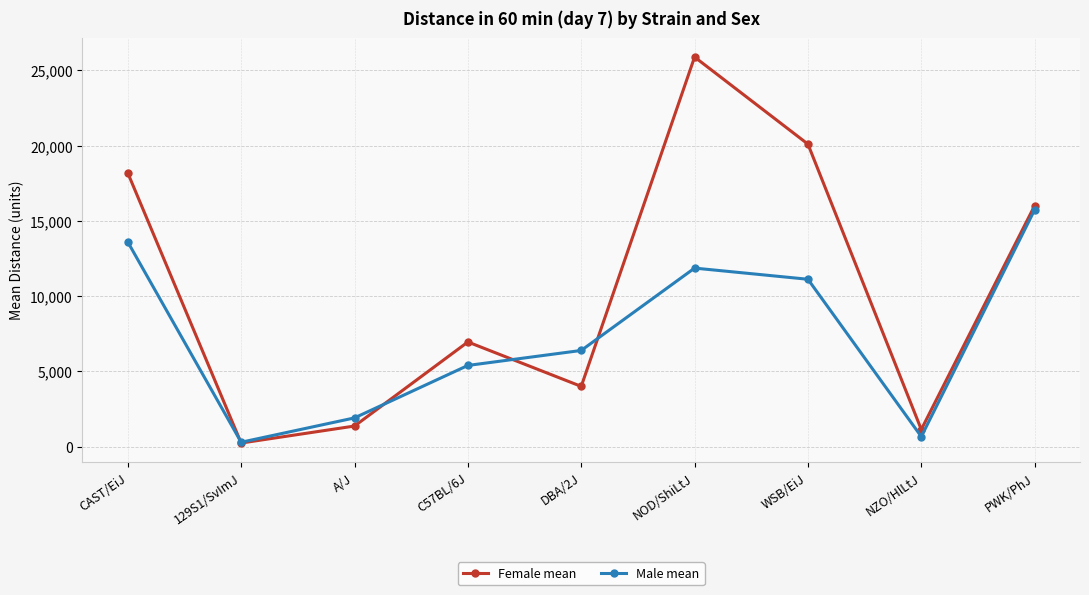

What are all the series names shown in the legend?

Female mean, Male mean